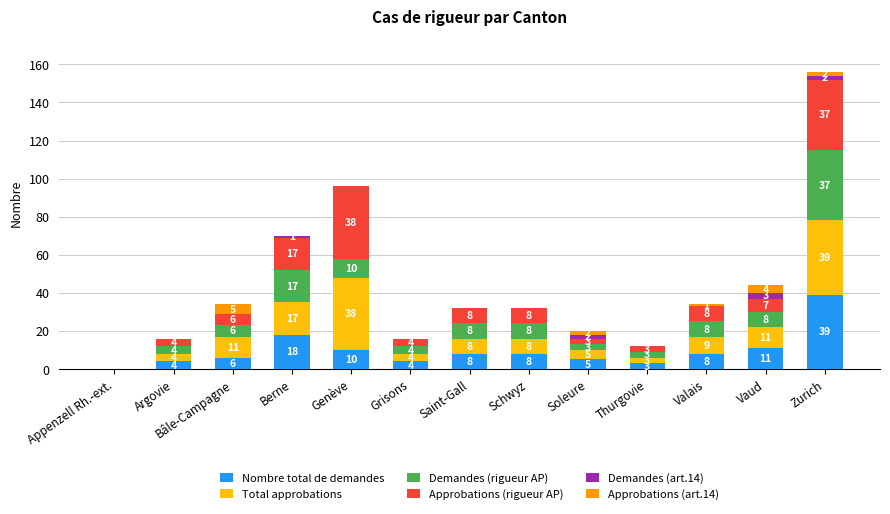

Which category has the highest value in the Nombre total de demandes series?

Zurich